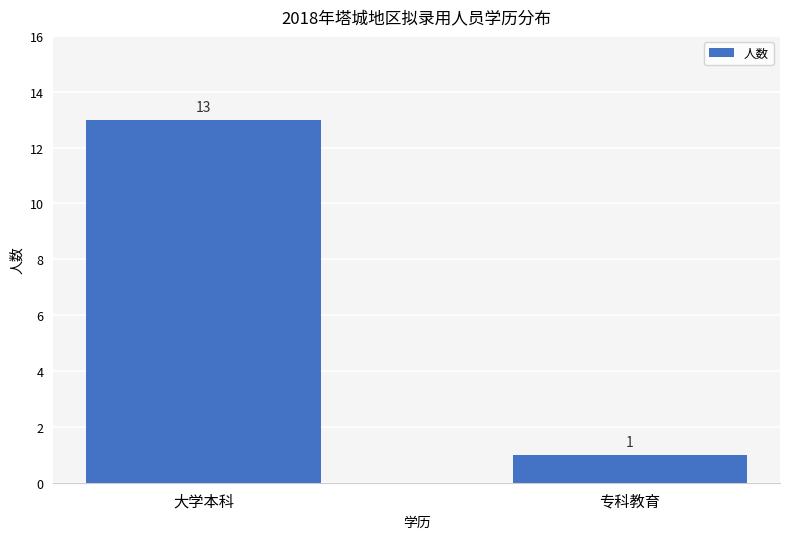

What is the minimum value shown in the chart?

1